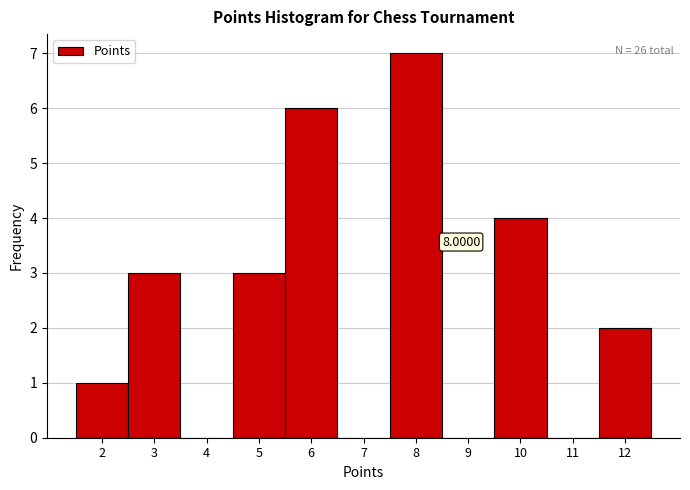

Over which range of the x-axis is the bar tallest?

7.5 to 8.5